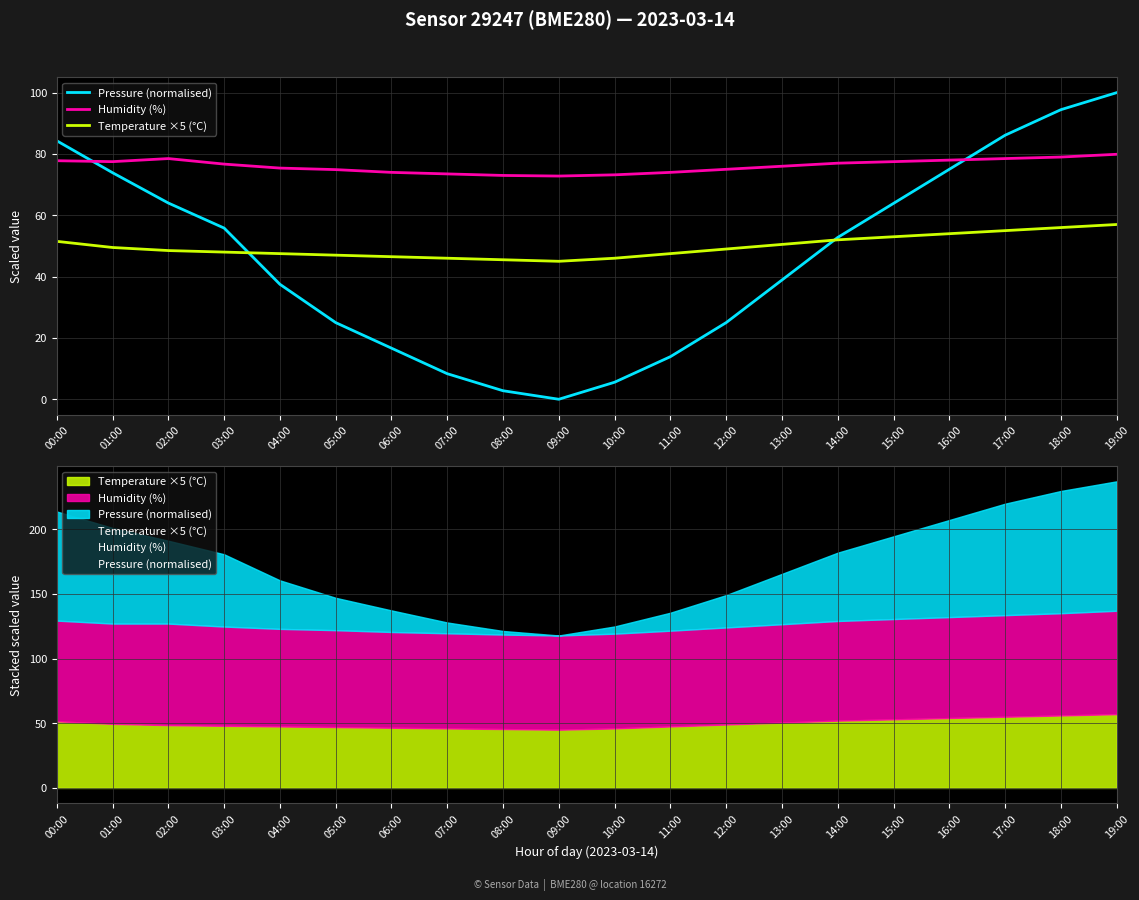

Is it true that Temperature ×5 (°C) equals 24.9 at 10:00?

False